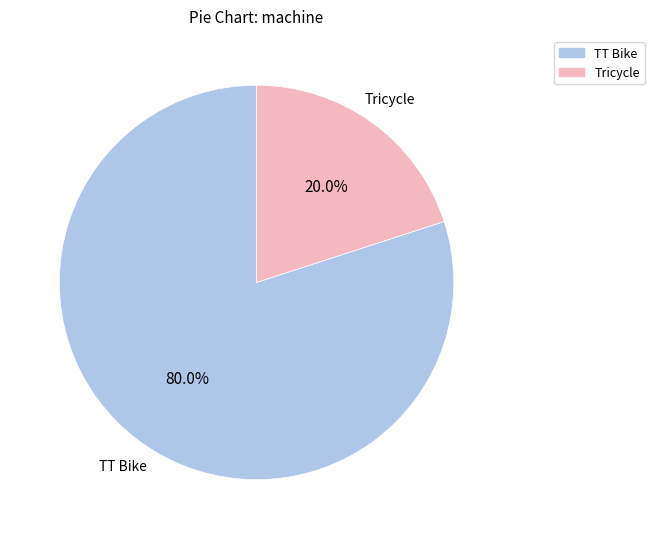

Does any single category account for the majority?

Yes